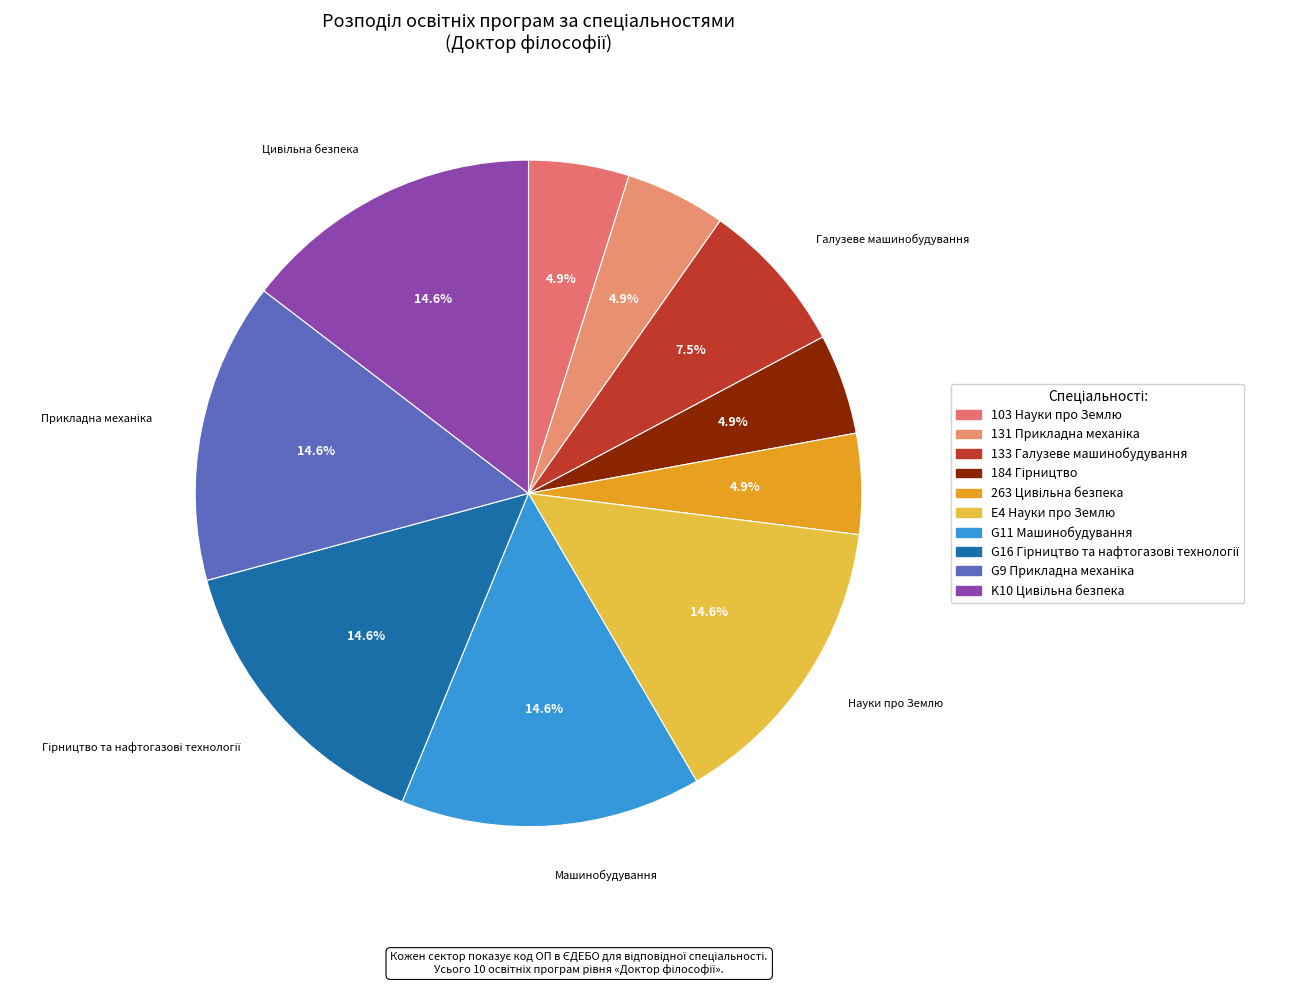

Which category has the smallest portion of the pie?

103 Науки про Землю